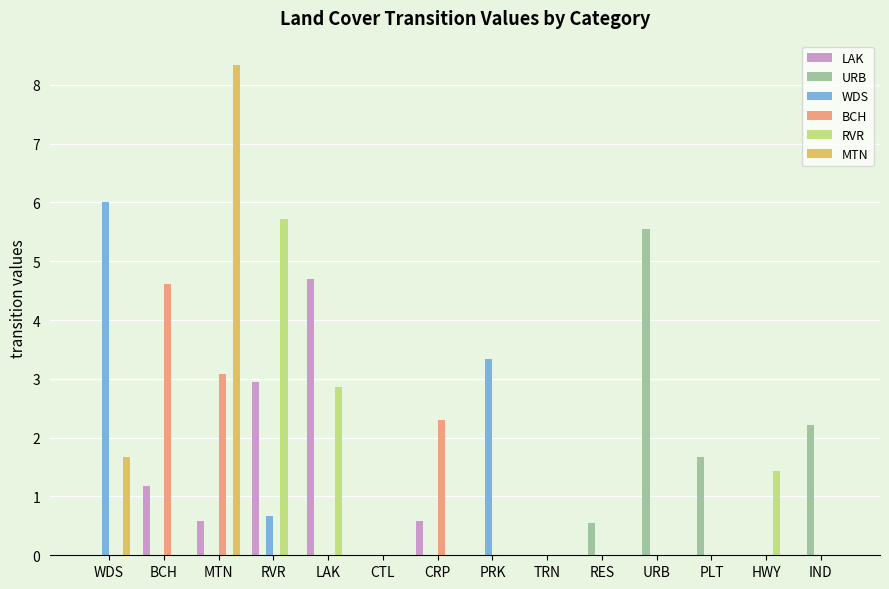

Reading right to left, list all the values displayed in this chart.

LAK: 0.0	0.0	0.0	0.0	0.0	0.0	0.0	0.6	0.0	4.7	2.9	0.6	1.2	0.0
URB: 2.2	0.0	1.7	5.6	0.6	0.0	0.0	0.0	0.0	0.0	0.0	0.0	0.0	0.0
WDS: 0.0	0.0	0.0	0.0	0.0	0.0	3.3	0.0	0.0	0.0	0.7	0.0	0.0	6.0
BCH: 0.0	0.0	0.0	0.0	0.0	0.0	0.0	2.3	0.0	0.0	0.0	3.1	4.6	0.0
RVR: 0.0	1.4	0.0	0.0	0.0	0.0	0.0	0.0	0.0	2.9	5.7	0.0	0.0	0.0
MTN: 0.0	0.0	0.0	0.0	0.0	0.0	0.0	0.0	0.0	0.0	0.0	8.3	0.0	1.7